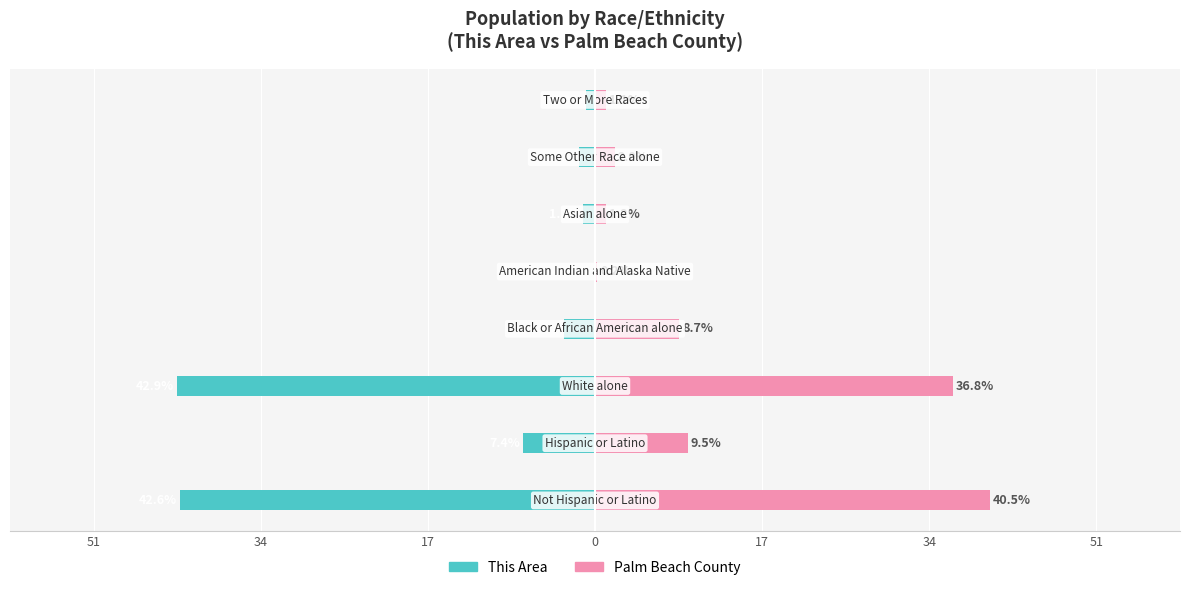

What are all the series names shown in the legend?

This Area, Palm Beach County